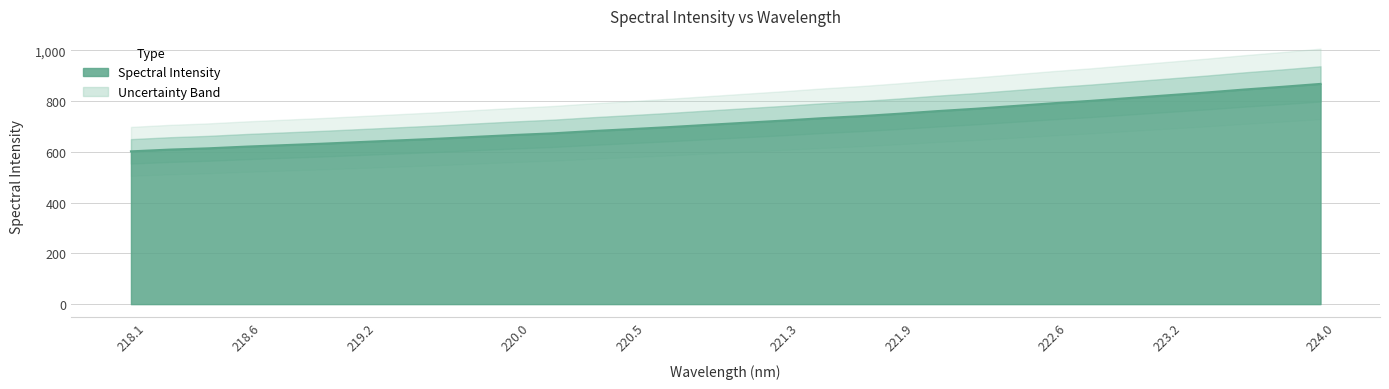

Which category has the highest value across all series?

224.0